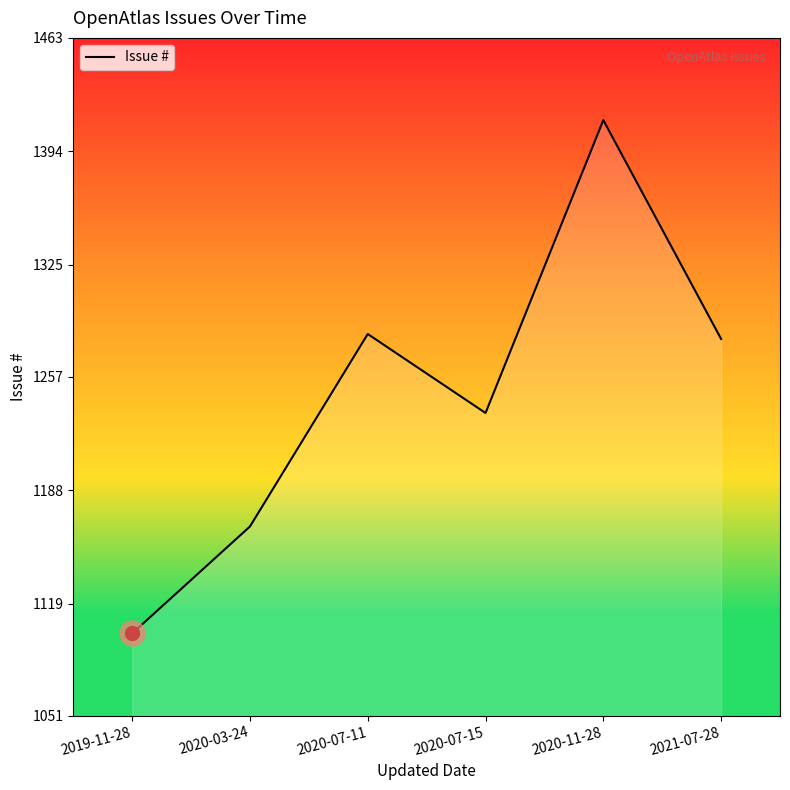

At which category does the data reach its first local peak?

2020-07-11